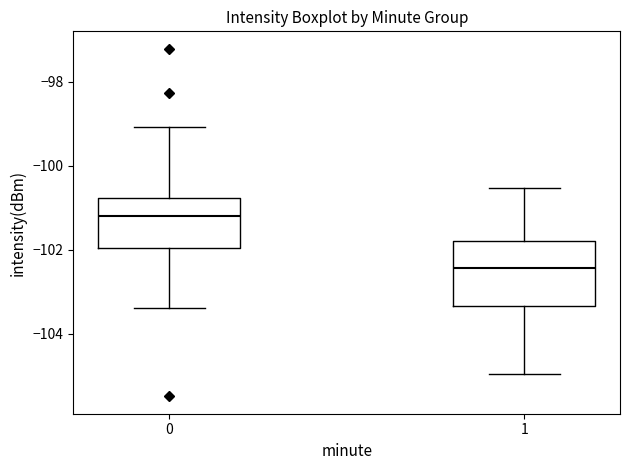

Where does the median line of the box at x = 0 sit on the y-axis? The values are not printed on the chart, so give them approximately, as read against the axis.

-101.2